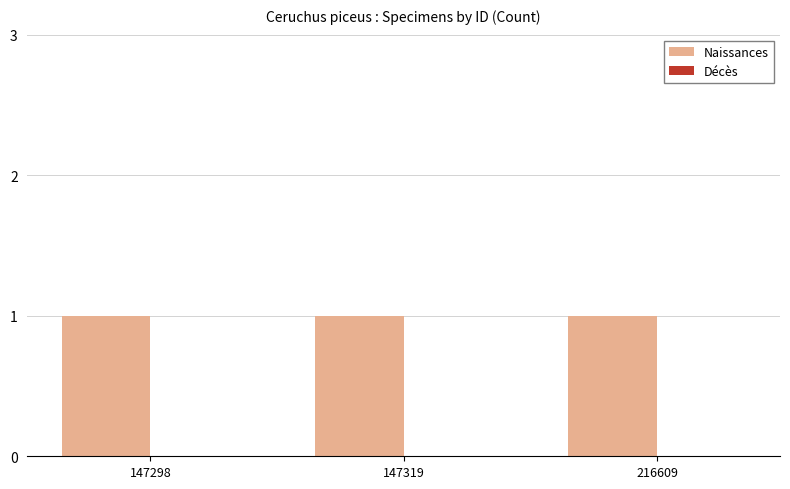

Rank the series by their average value, from highest to lowest.

Naissances, Décès